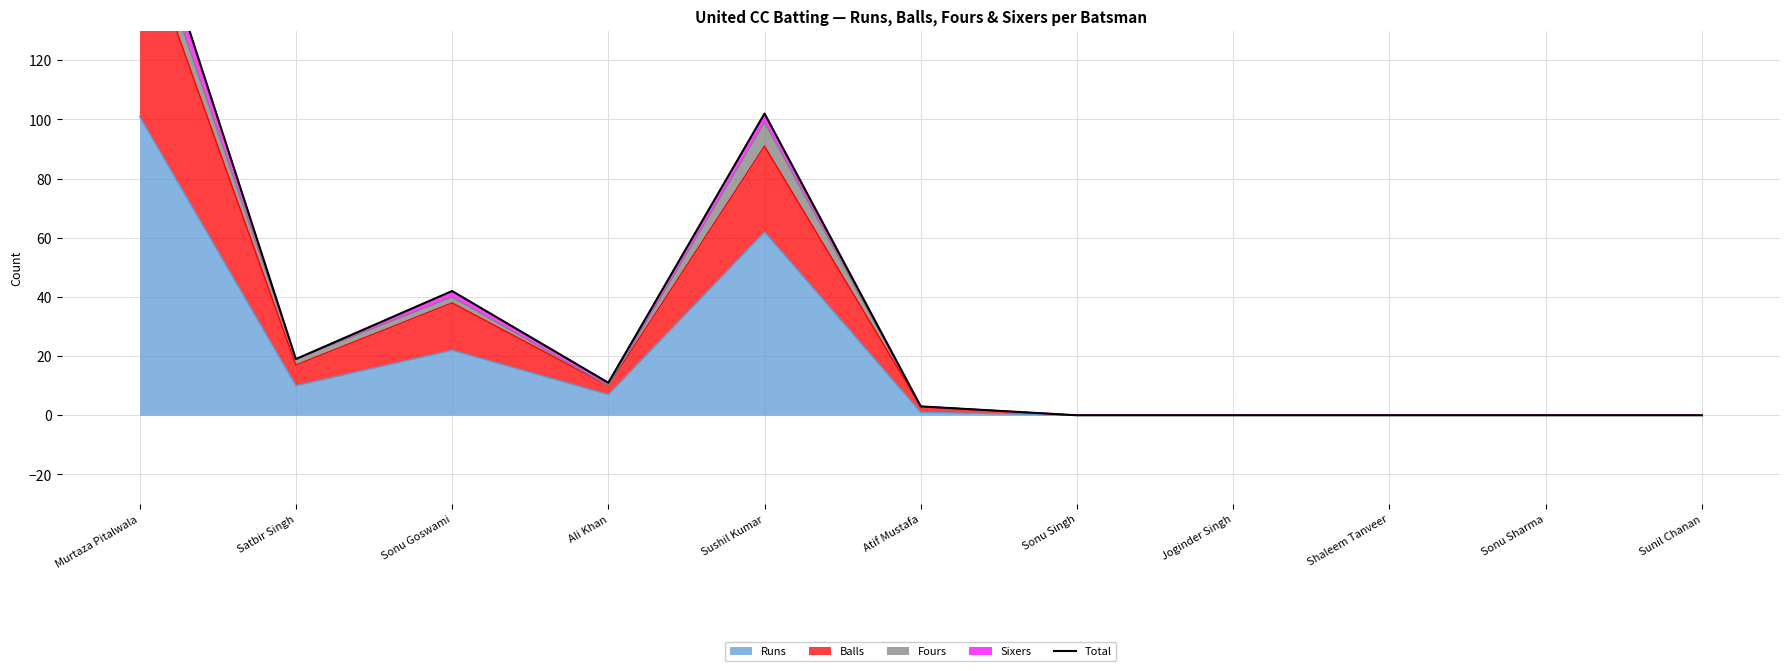

Reading left to right, list all the values displayed in this chart.

182	19	42	11	102	3	0	0	0	0	0